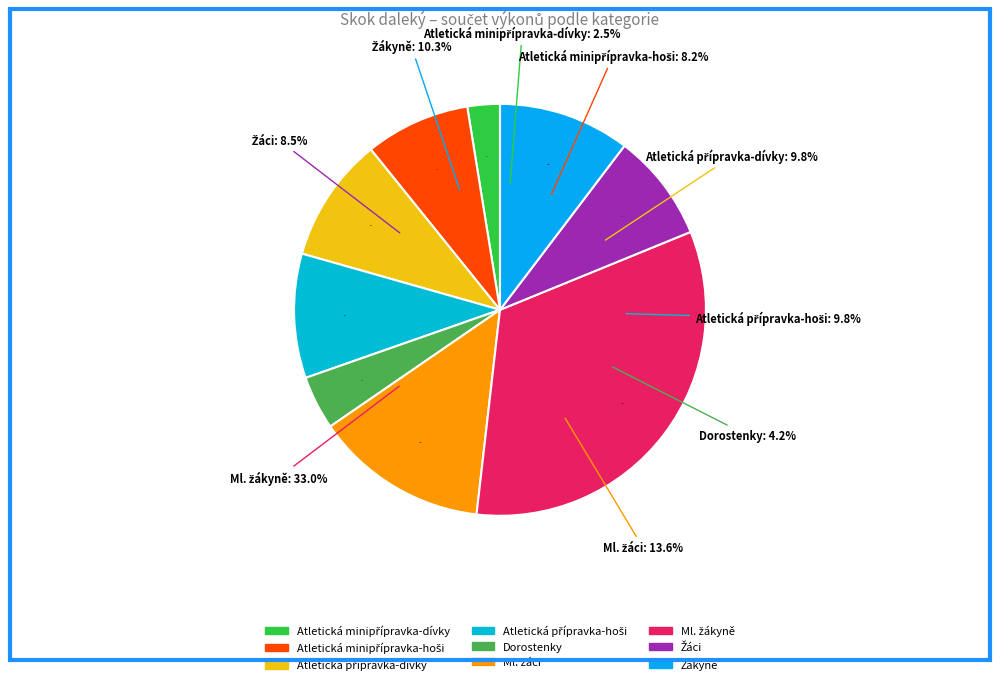

To the nearest percent, what is the difference between the largest and smallest slice percentages?

30%